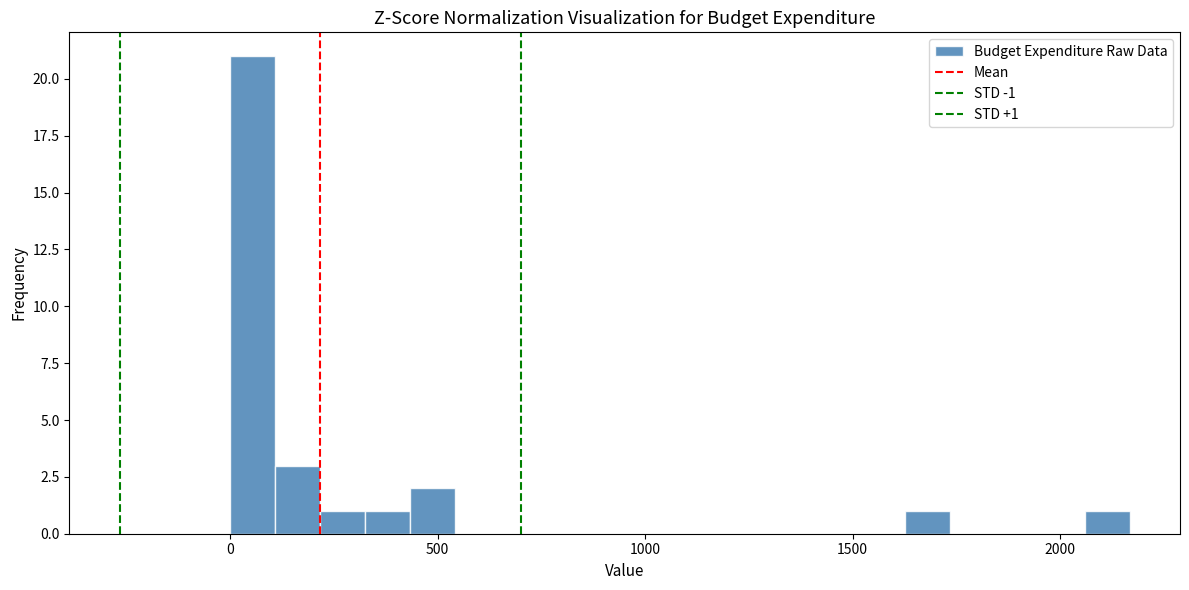

Around what value on the x-axis is the tallest bar? Give the approximate position of its centre, as read against the axis.

50